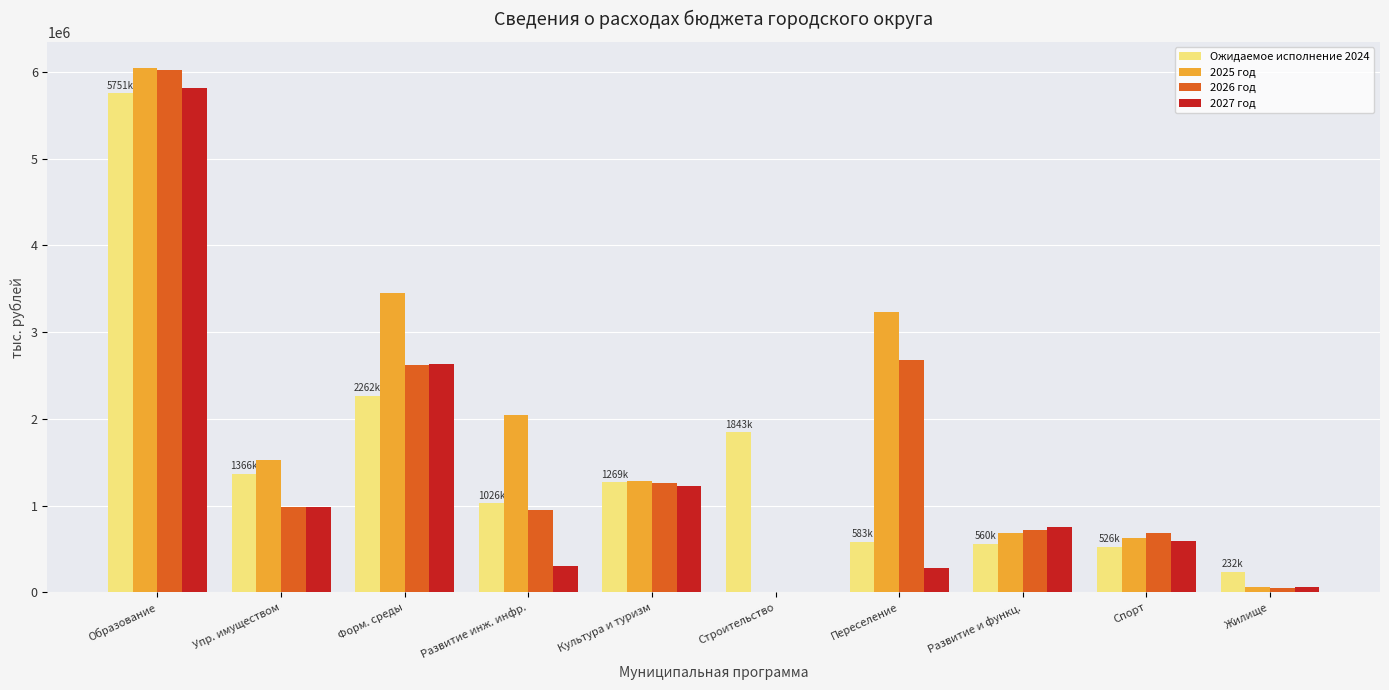

Which series changed the most between Образование and Упр. имуществом?

2026 год